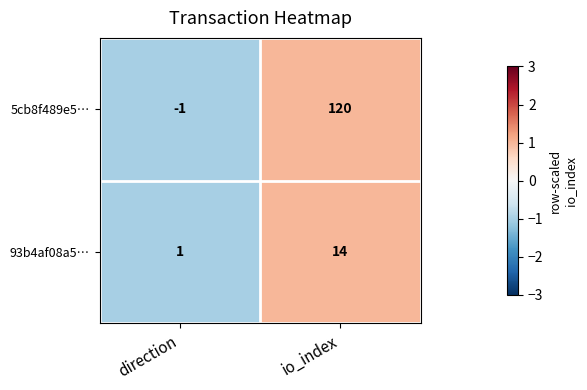

Which label corresponds to the smallest value in the chart?

direction